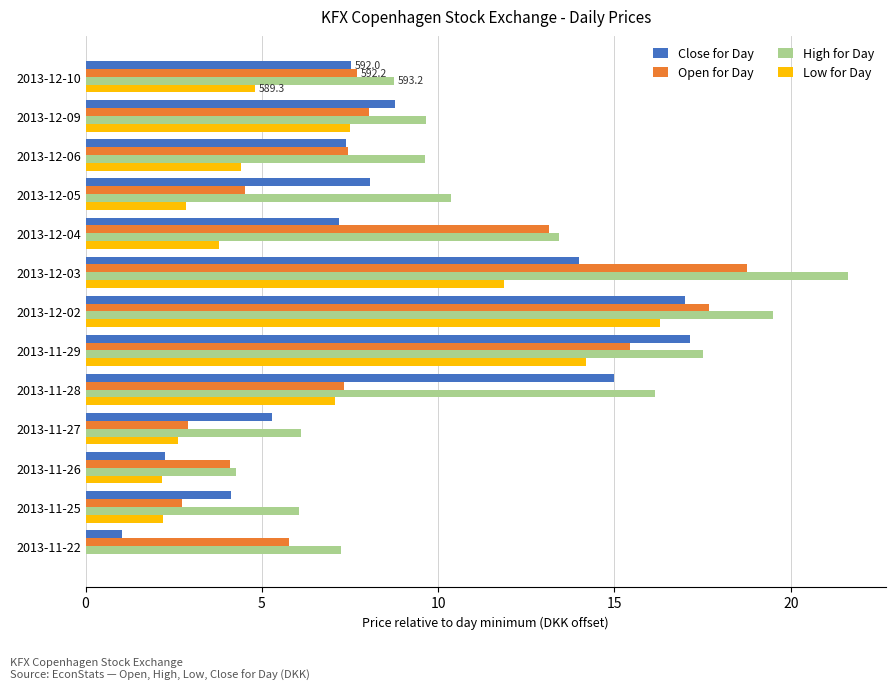

What value does the Low for Day series have at 2013-12-05?

2.8